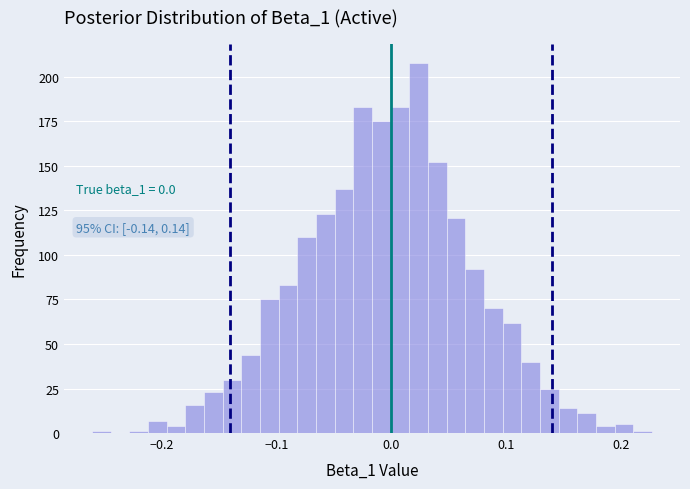

Around what value on the x-axis is the tallest bar? Give the approximate position of its centre, as read against the axis.

0.02